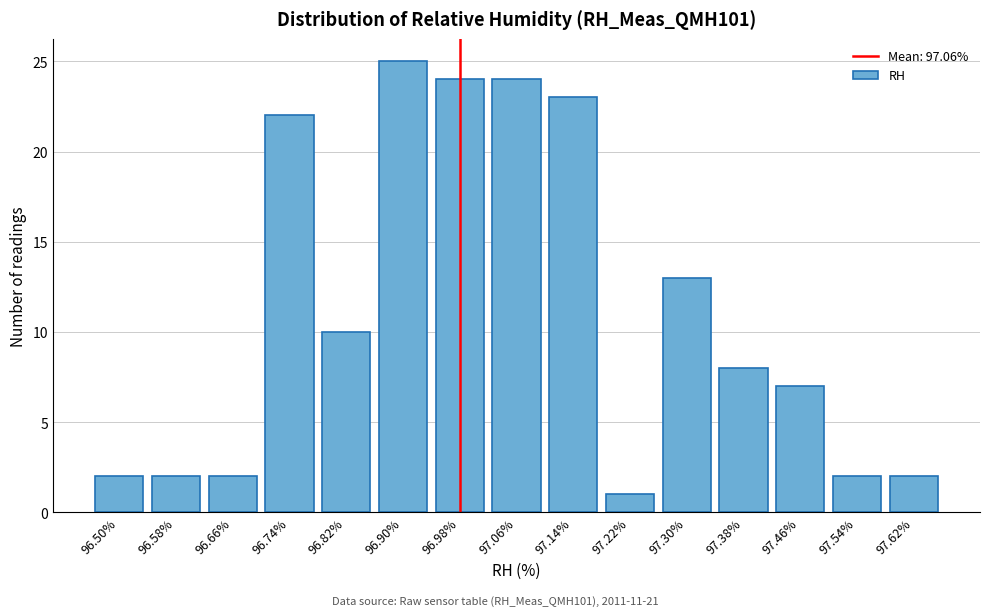

Reading left to right, transcribe all the data shown in this chart.

2	2	2	22	10	25	24	24	23	1	13	8	7	2	2